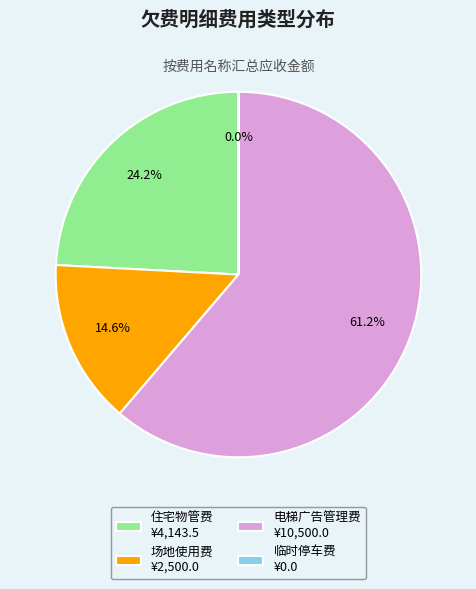

Which has a higher value, 场地使用费 ¥2,500.0 or 住宅物管费 ¥4,143.5?

住宅物管费 ¥4,143.5